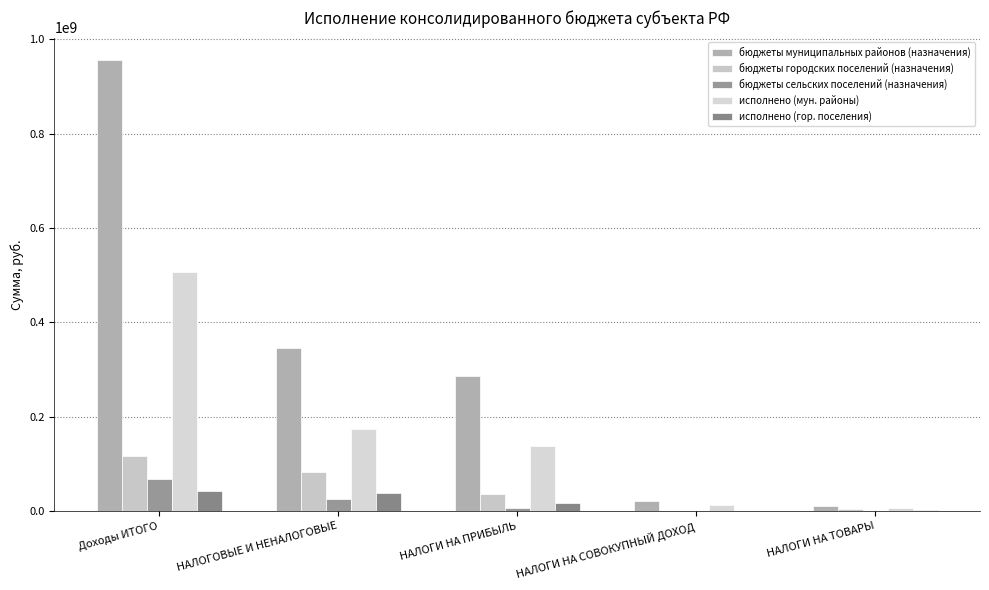

How many data points does each series have?

5